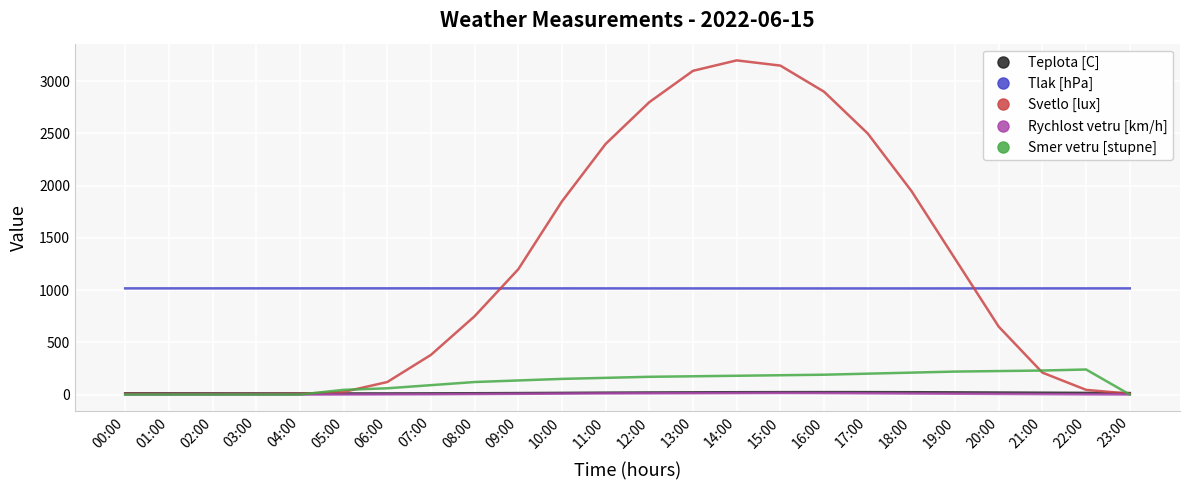

True or false: Tlak [hPa] has a value of 1016.3 at 20:00.

True